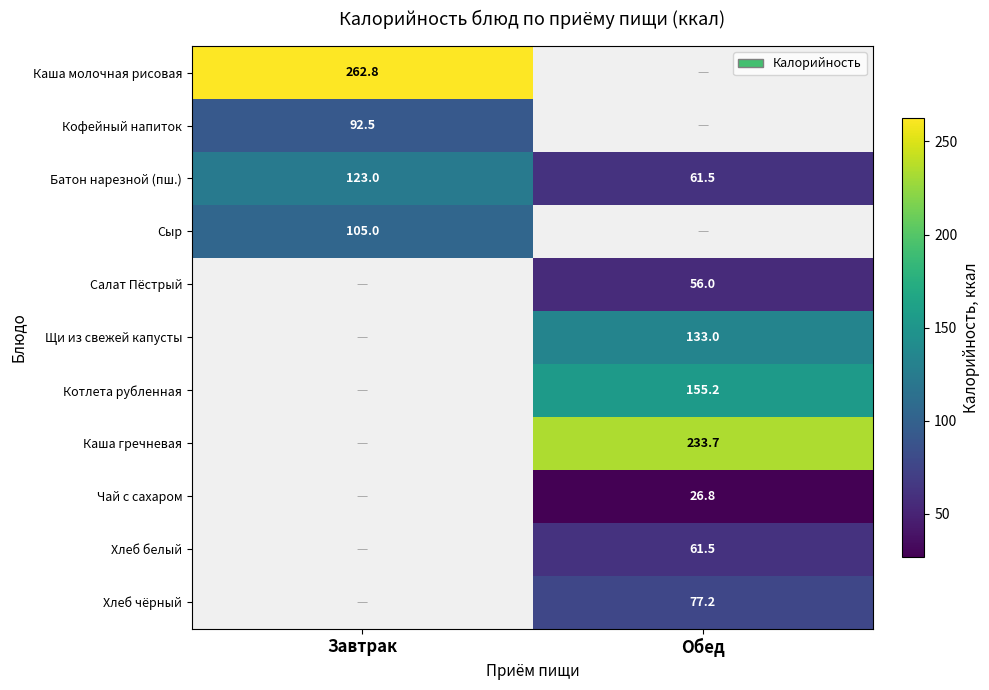

Between Завтрак and Обед, which series saw the biggest shift?

Батон нарезной (пш.)